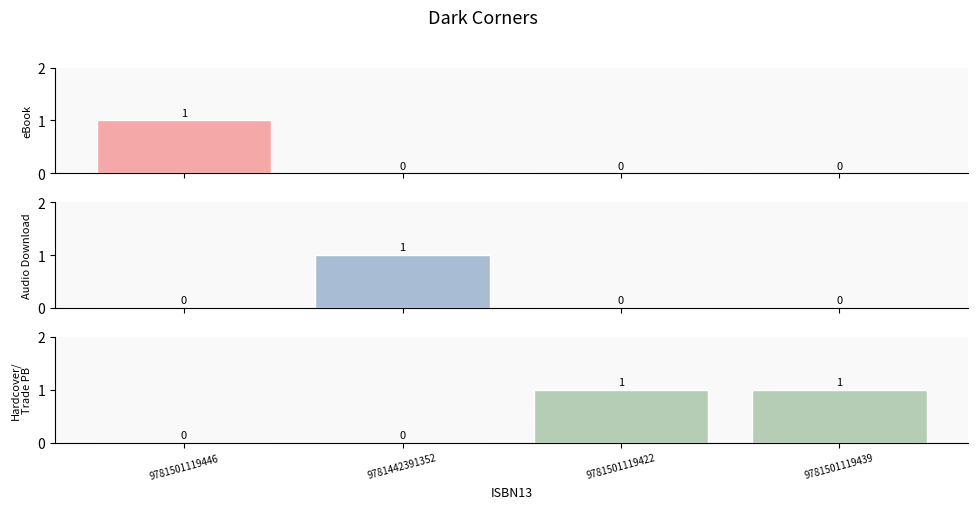

Reading left to right, what are all the values shown in this chart?

eBook: 1	0	0	0
Audio Download: 0	1	0	0
Hardcover / Trade Paperback: 0	0	1	1